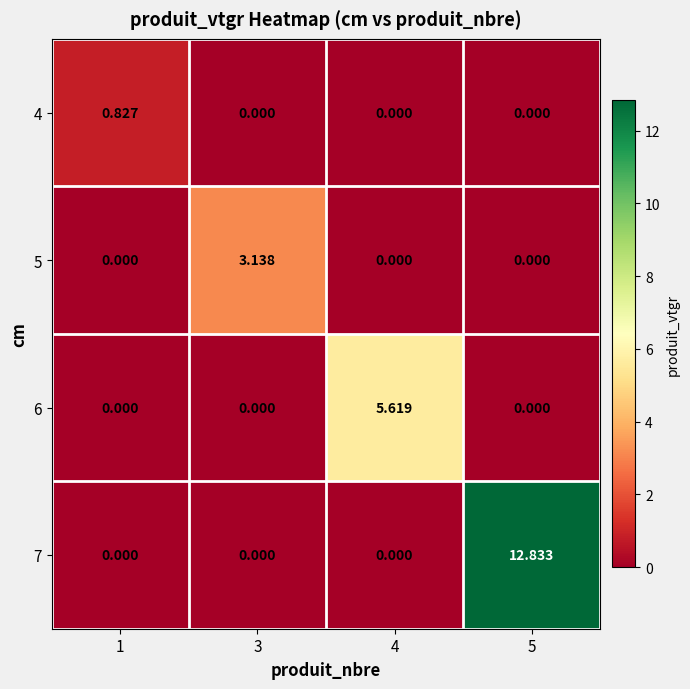

At which category is the sum across all series the highest?

5